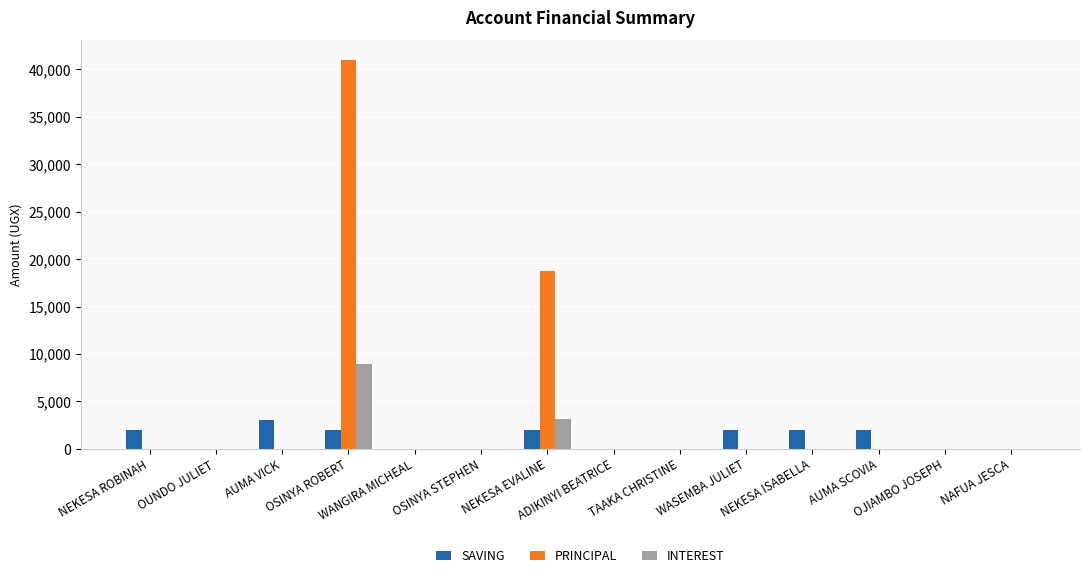

What is the sum of all INTEREST values?

12200